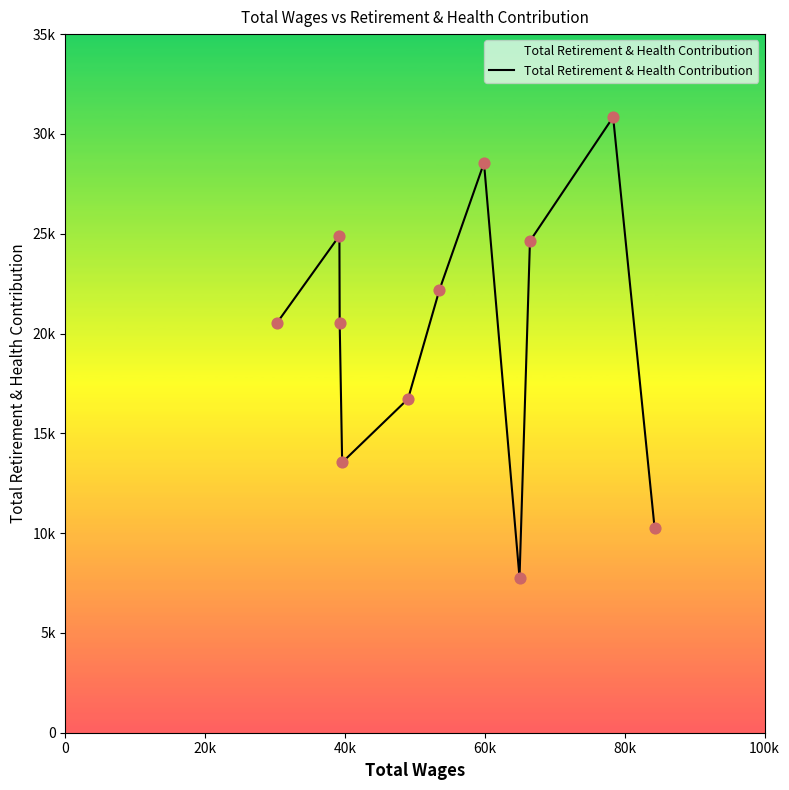

Does the chart have visible grid lines?

No